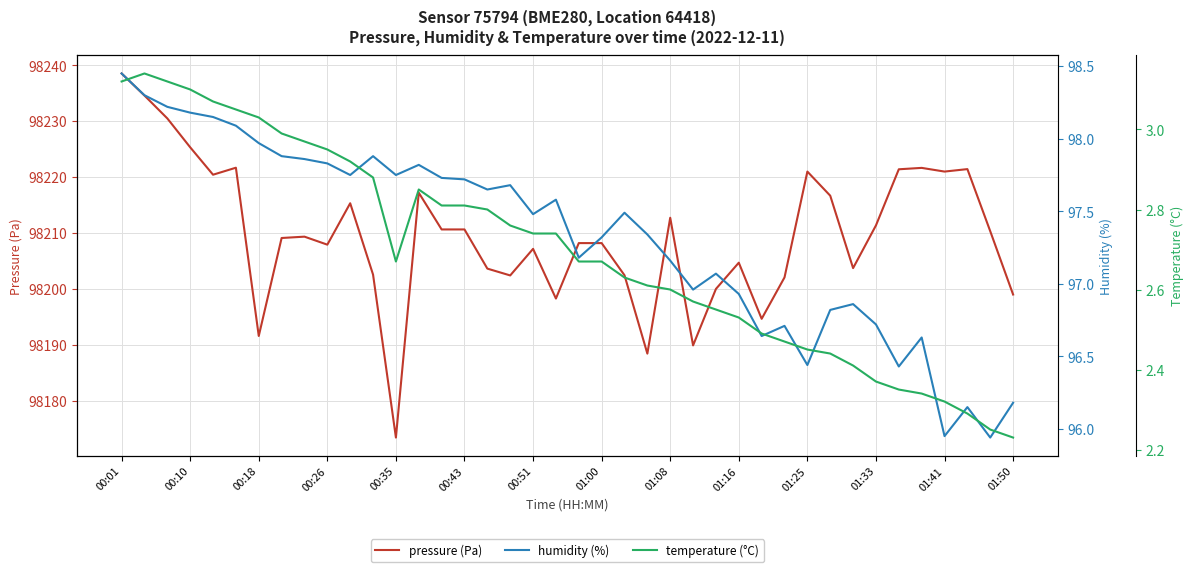

At which label does pressure (Pa) reach its minimum?

00:35